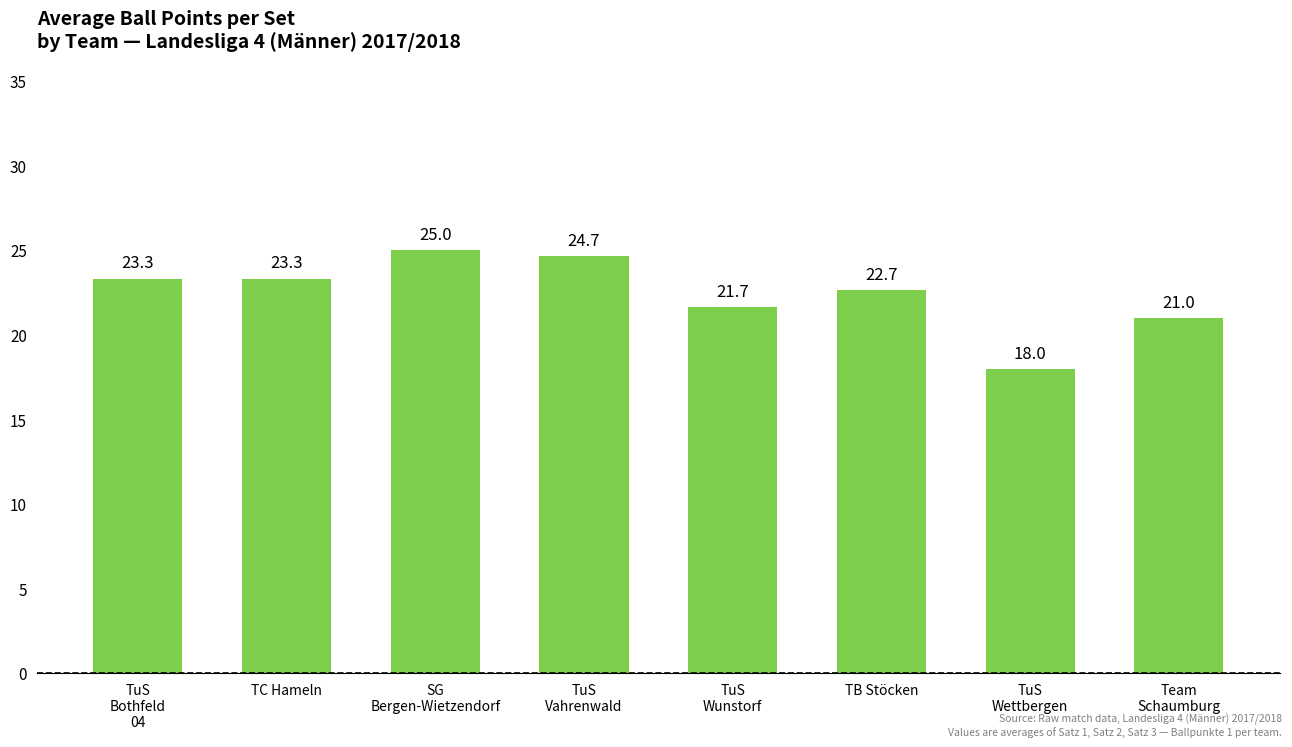

How many bars are there in total?

8